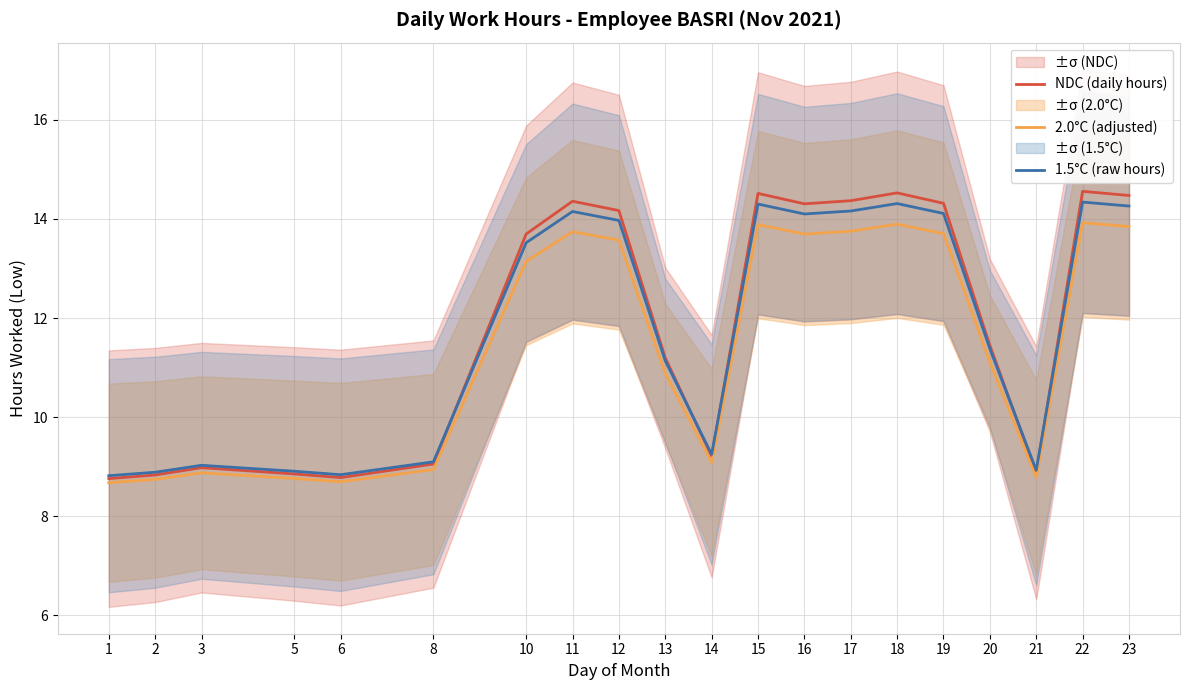

Reading left to right, list all the values displayed in this chart.

NDC (daily hours): 8.8	8.8	9.0	8.9	8.8	9.1	13.7	14.4	14.2	11.2	9.2	14.5	14.3	14.4	14.5	14.3	11.4	8.9	14.6	14.5
2.0°C (adjusted): 8.7	8.7	8.9	8.8	8.7	8.9	13.1	13.7	13.6	10.9	9.1	13.9	13.7	13.8	13.9	13.7	11.1	8.8	13.9	13.8
1.5°C (raw hours): 8.8	8.9	9.0	8.9	8.8	9.1	13.5	14.2	14.0	11.1	9.2	14.3	14.1	14.2	14.3	14.1	11.4	8.9	14.3	14.3